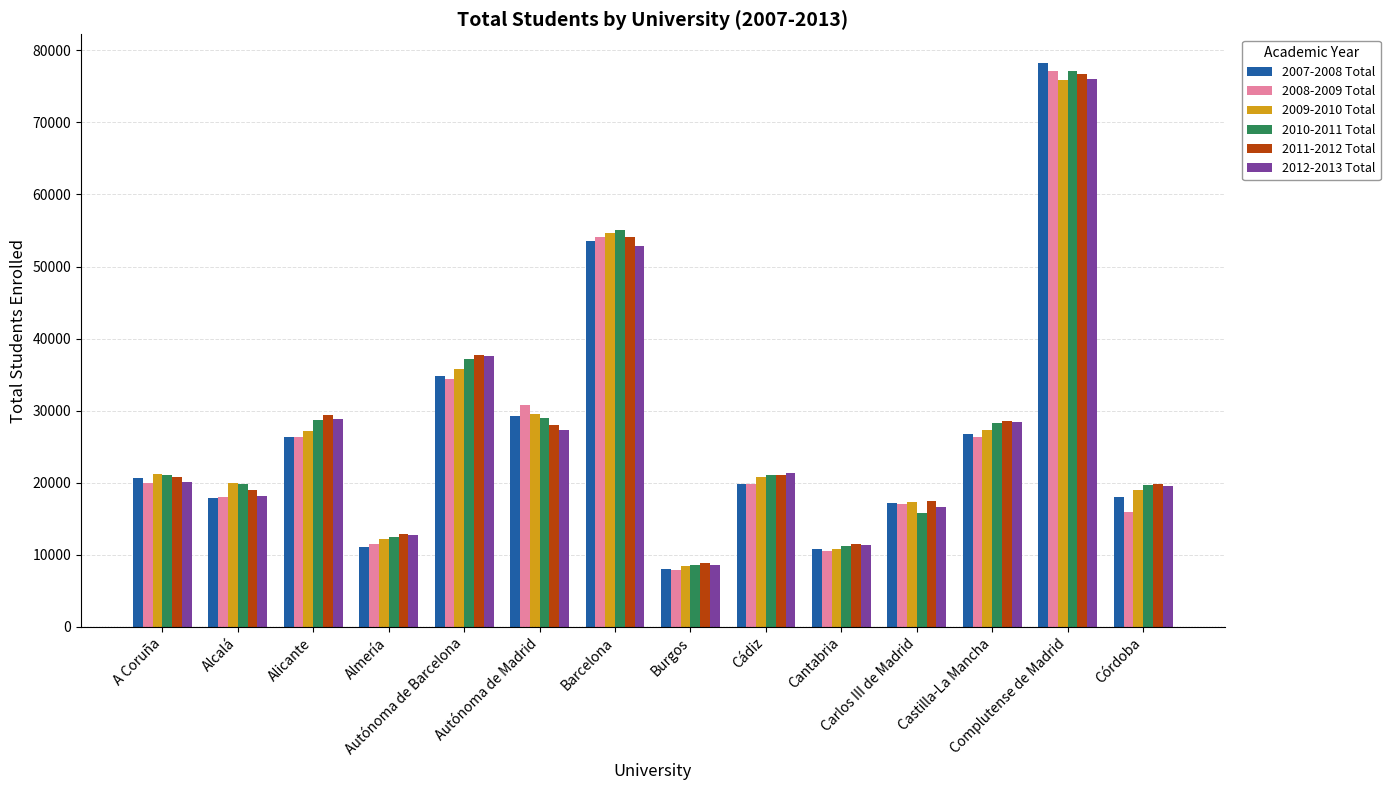

Read the 2009-2010 Total value at Burgos, to the nearest 10.

8500